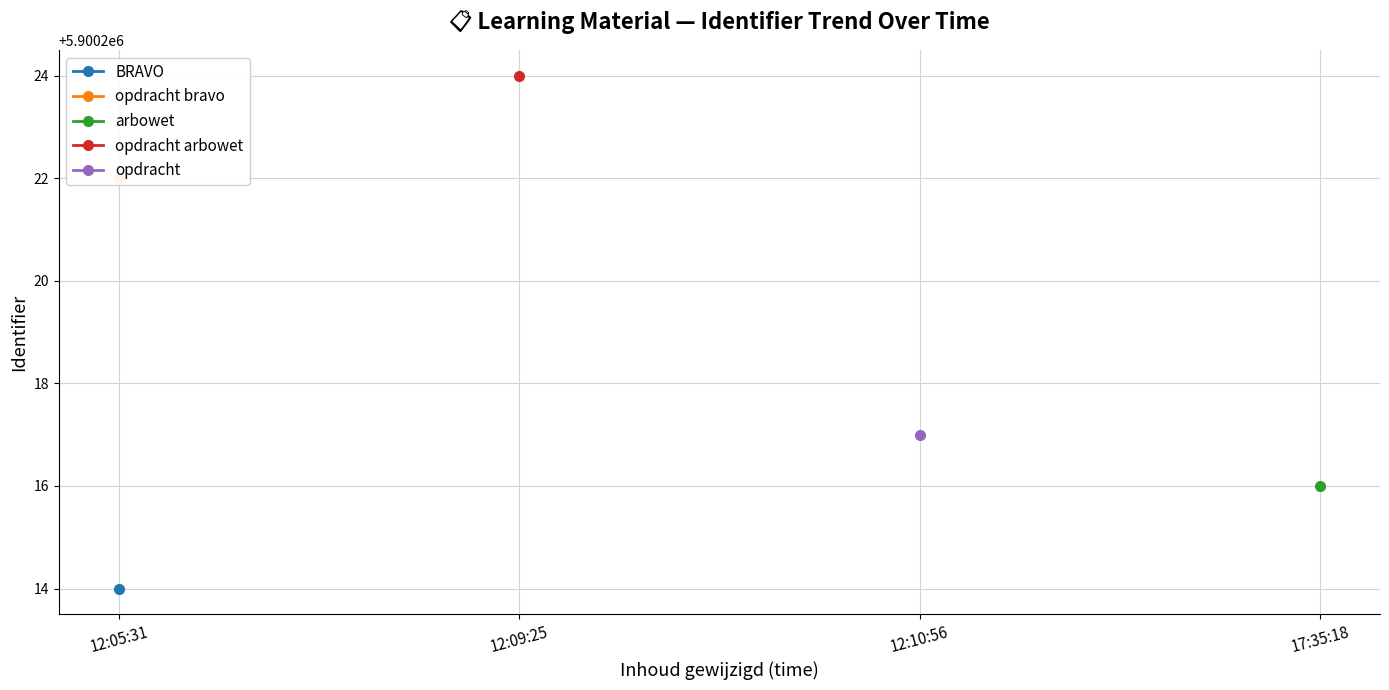

What is the sum of the values at 2020-03-22 17:35:18 and 2020-03-20 12:09:25?

11800440